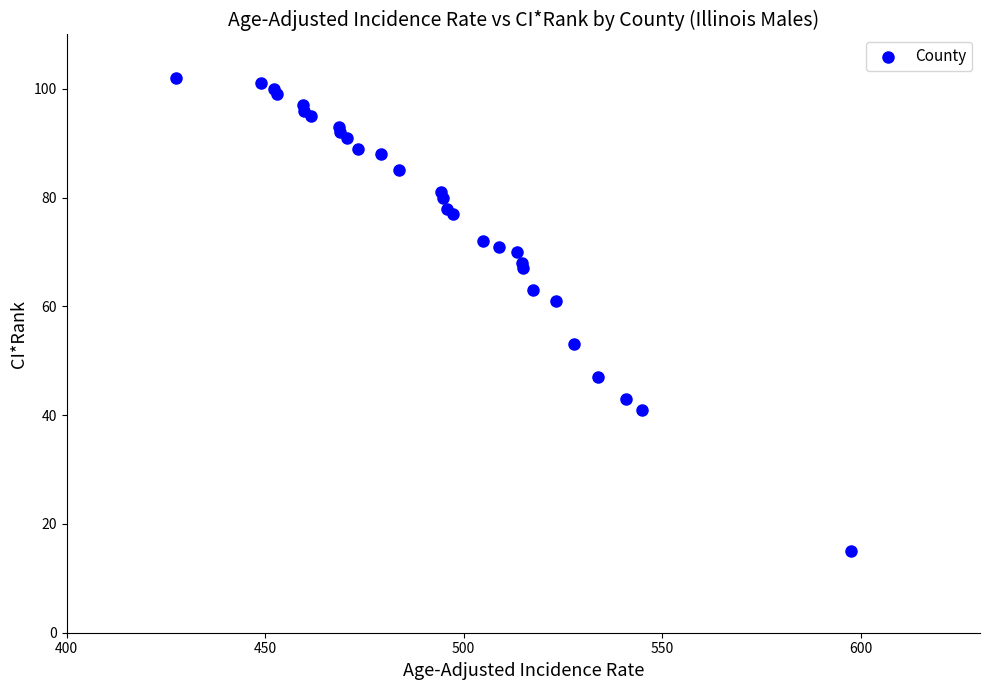

What Y value in the scatter plot is closest to 58?

61